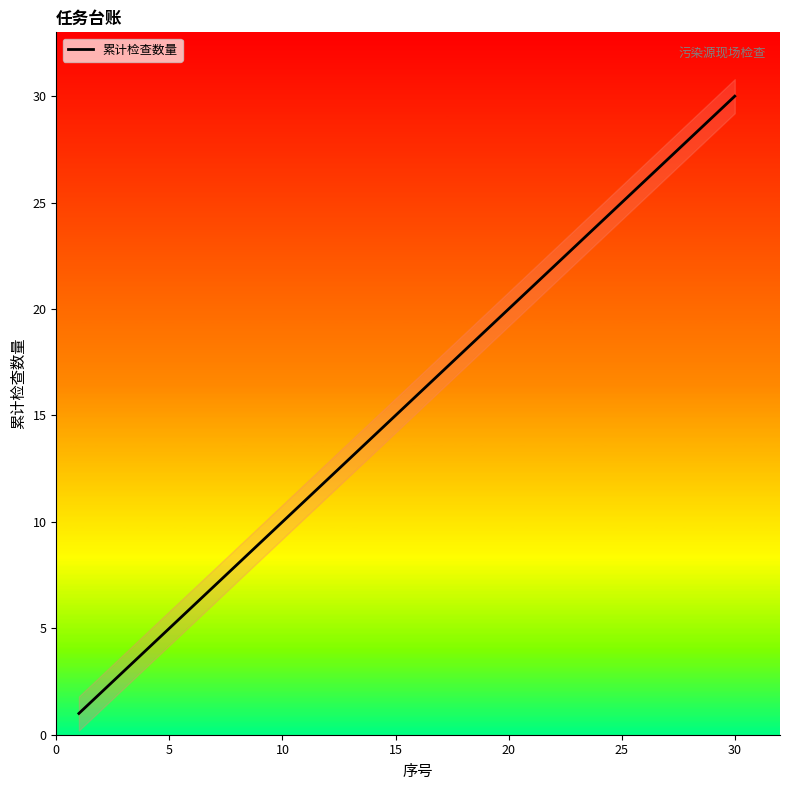

What is the greatest value displayed?

30